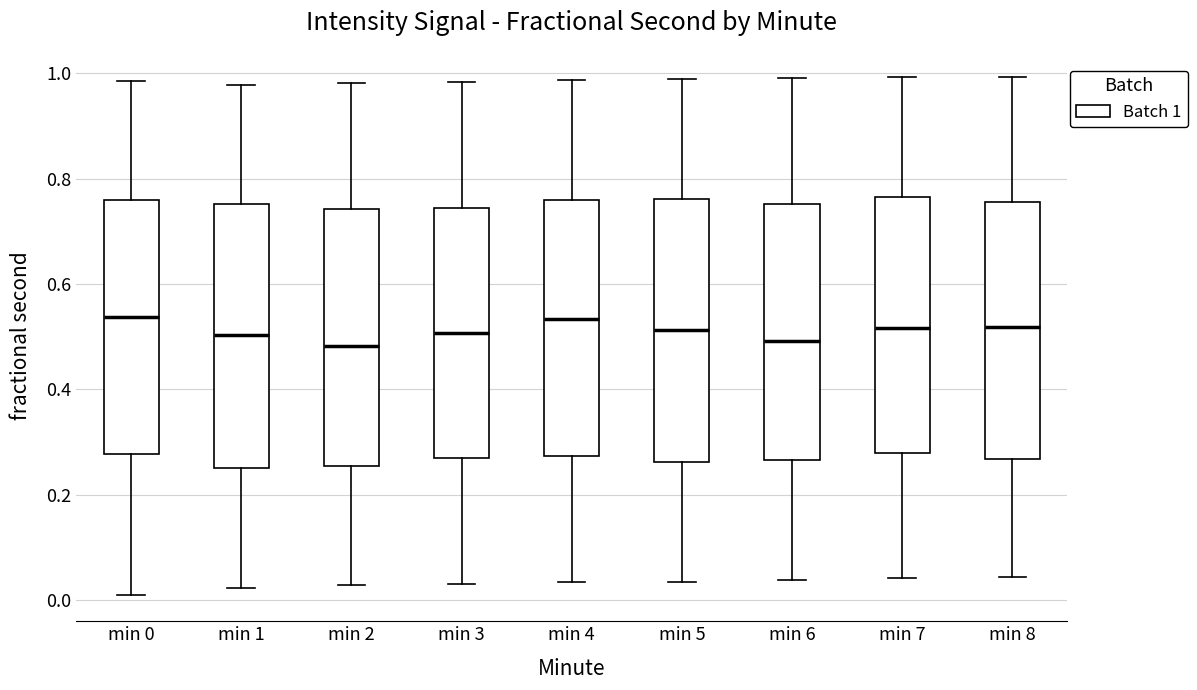

Reading left to right, transcribe this box plot: for each box, give where its median line is, the range the box spans, and where its two whiskers end, as read against the y-axis. The values are not printed on the chart, so give them approximately, as read against the axis.

min 0: median 0.54, box 0.28 to 0.76, whiskers 0.00 to 0.98
min 1: median 0.50, box 0.26 to 0.76, whiskers 0.02 to 0.98
min 2: median 0.48, box 0.26 to 0.74, whiskers 0.02 to 0.98
min 3: median 0.50, box 0.26 to 0.74, whiskers 0.04 to 0.98
min 4: median 0.54, box 0.28 to 0.76, whiskers 0.04 to 0.98
min 5: median 0.52, box 0.26 to 0.76, whiskers 0.04 to 0.98
min 6: median 0.50, box 0.26 to 0.76, whiskers 0.04 to 1.00
min 7: median 0.52, box 0.28 to 0.76, whiskers 0.04 to 1.00
min 8: median 0.52, box 0.26 to 0.76, whiskers 0.04 to 1.00